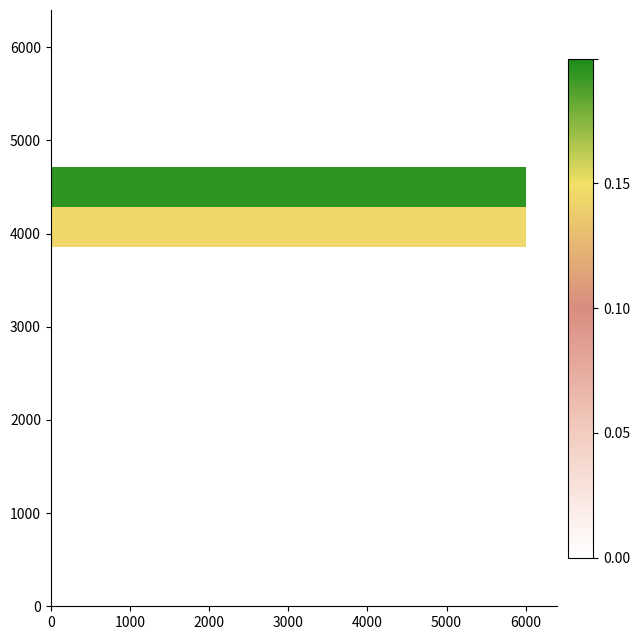

How many data points does each series have?

20